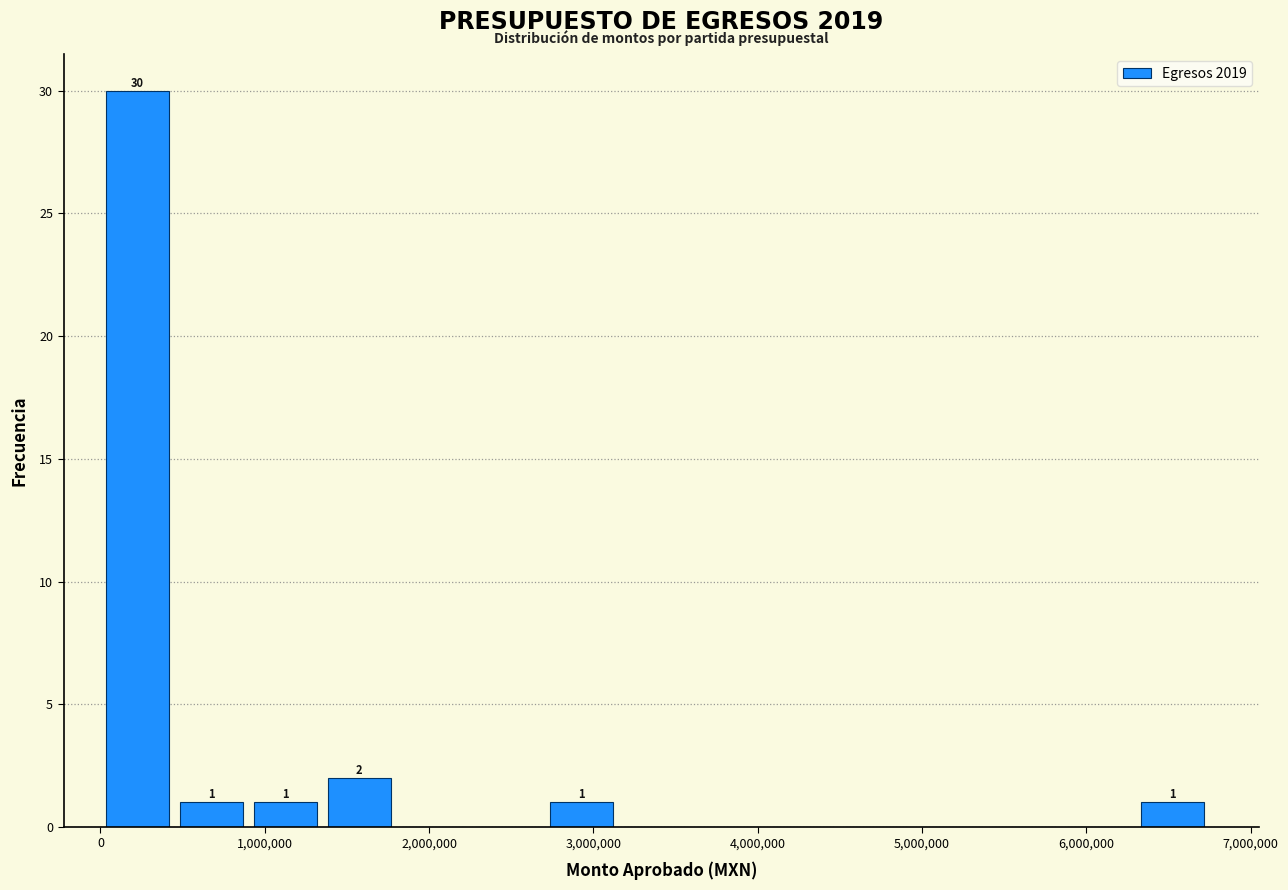

Which range on the x-axis has the tallest bar?

0 to 500000